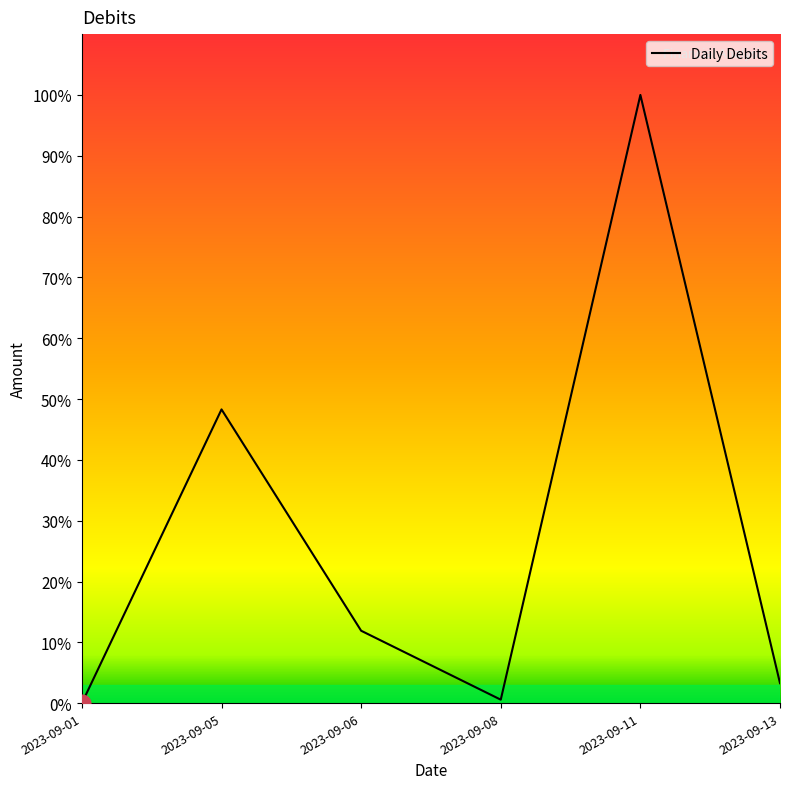

What is the minimum value shown in the chart?

1.4